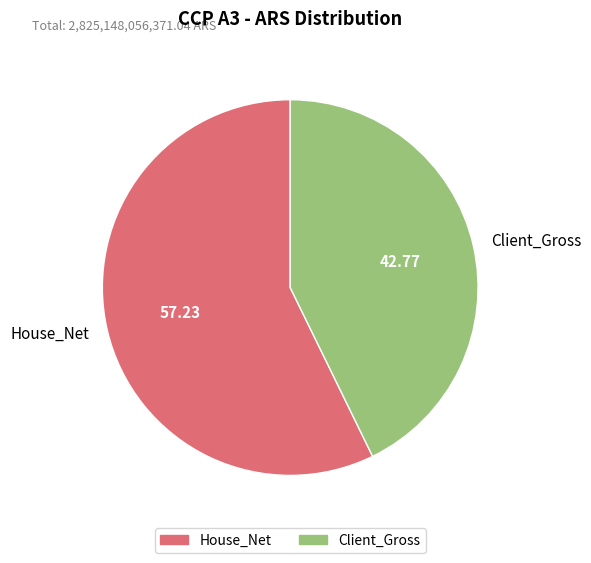

Rank the categories by value from highest to lowest.

House_Net, Client_Gross